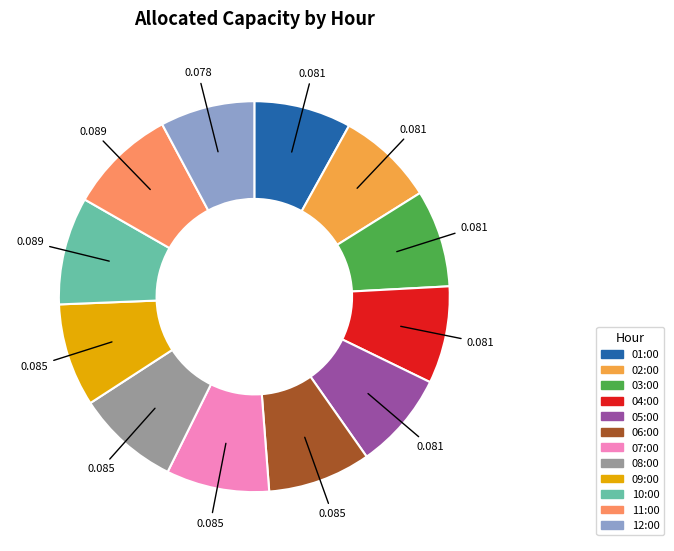

Count the number of slices in the pie.

12